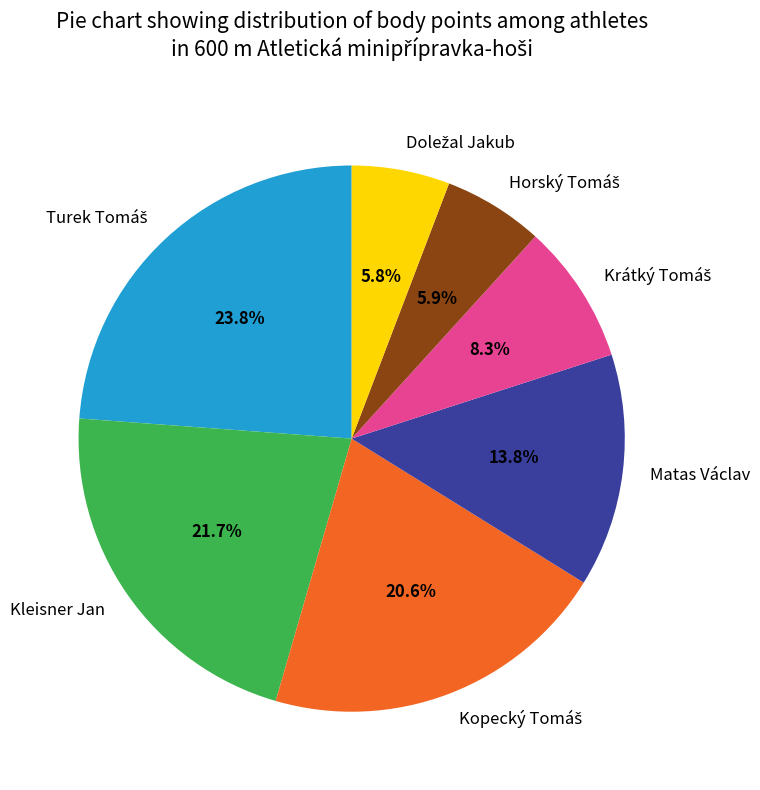

Is there a majority slice in this chart?

No